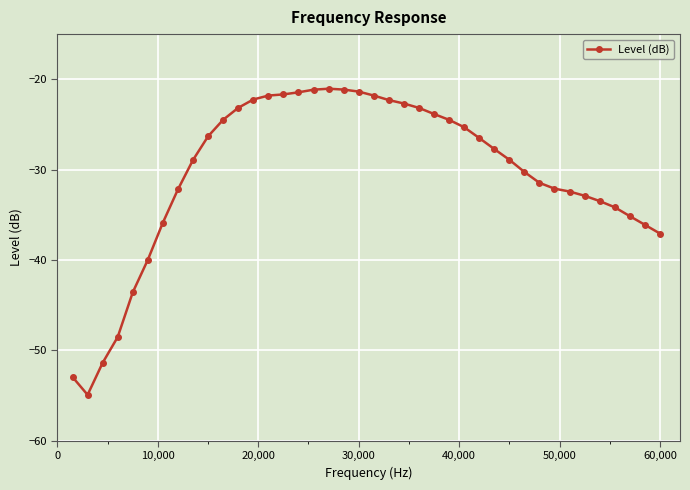

What is the average value?

-30.4